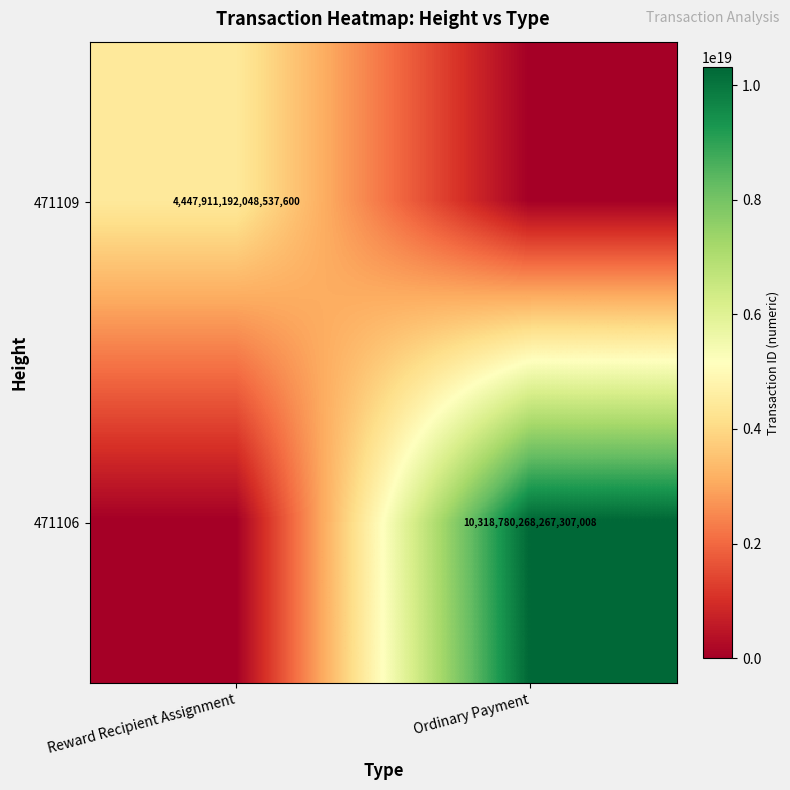

The 471106 series shows 10318780268267307008 at Ordinary Payment. True or false?

True